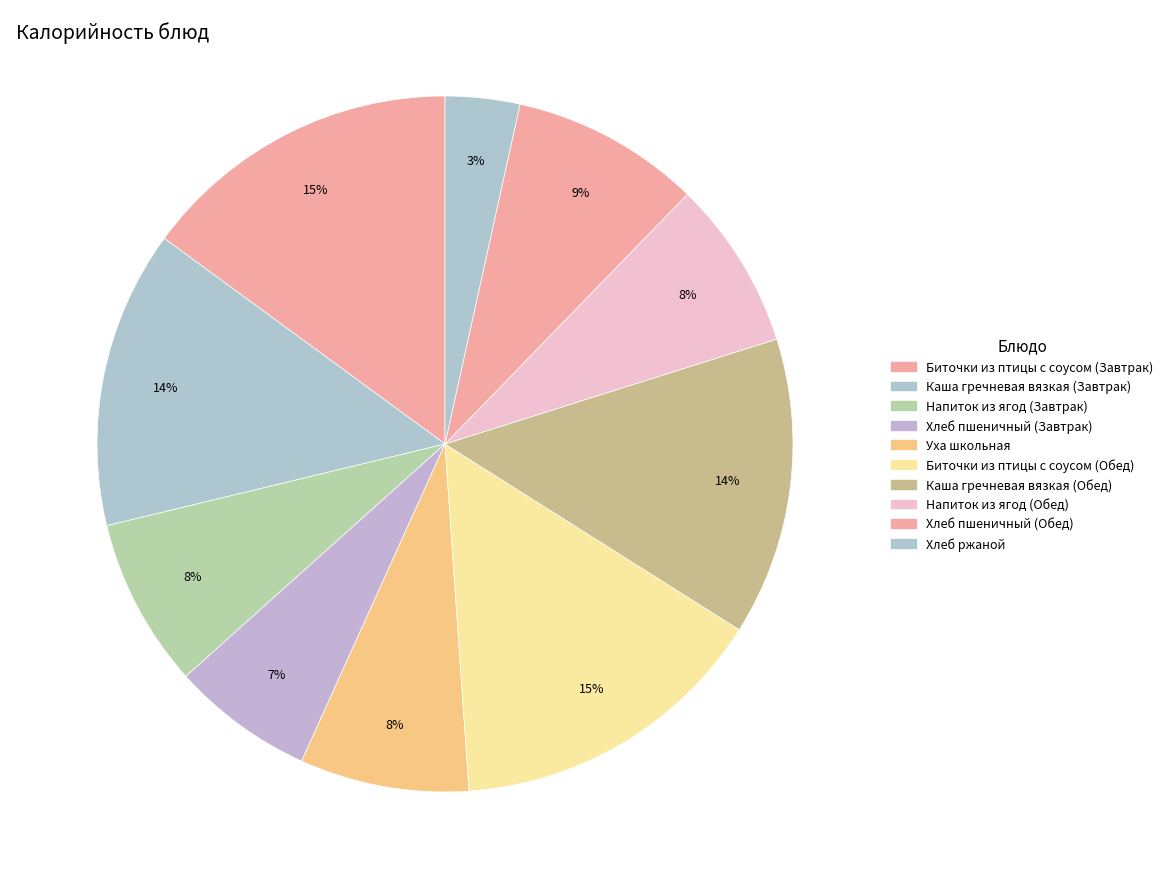

Is it true that Напиток из ягод (Завтрак) is 8% of the pie?

True